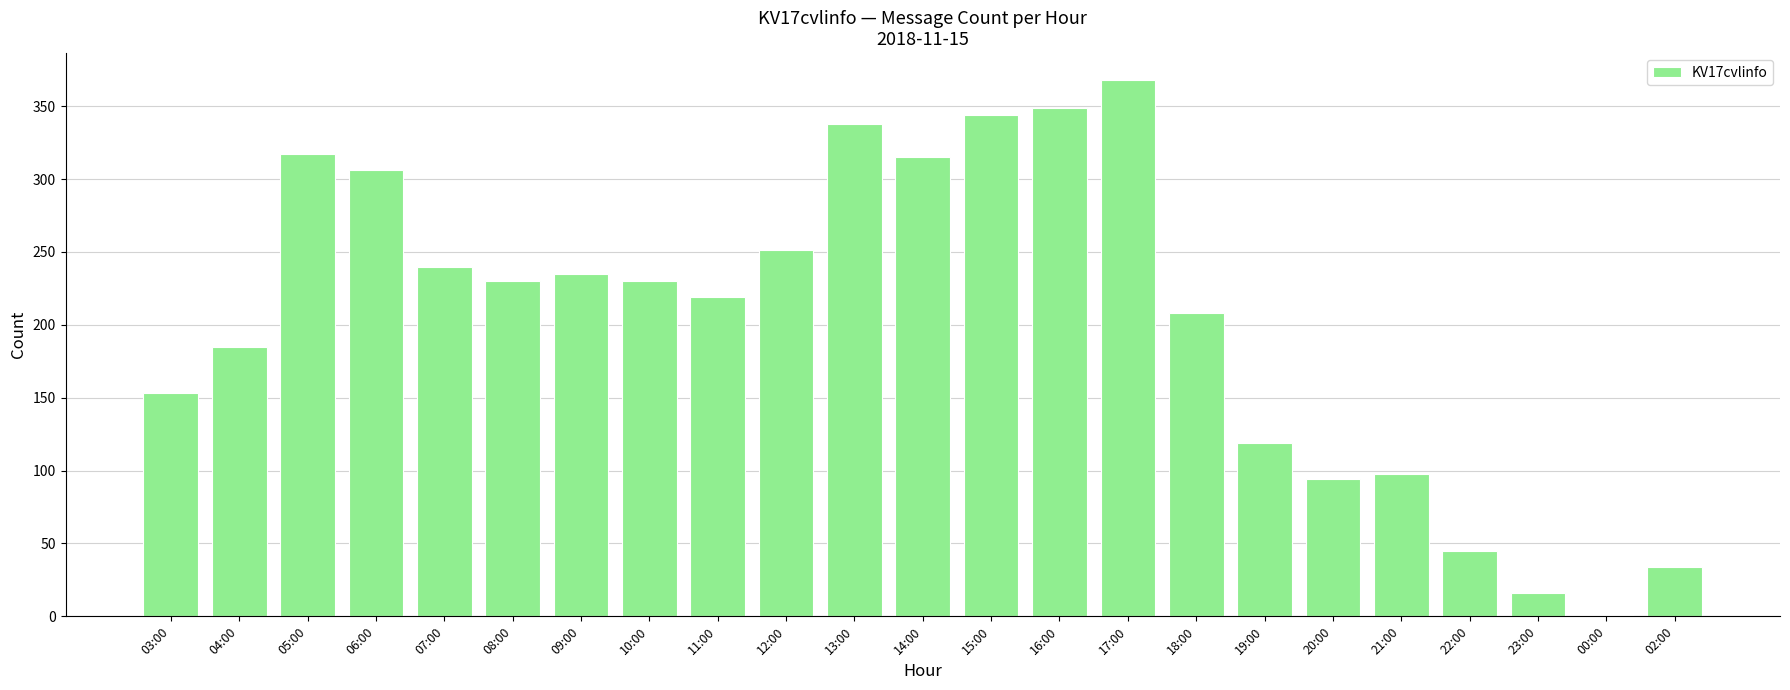

Which has a higher value, 07:00 or 17:00?

17:00